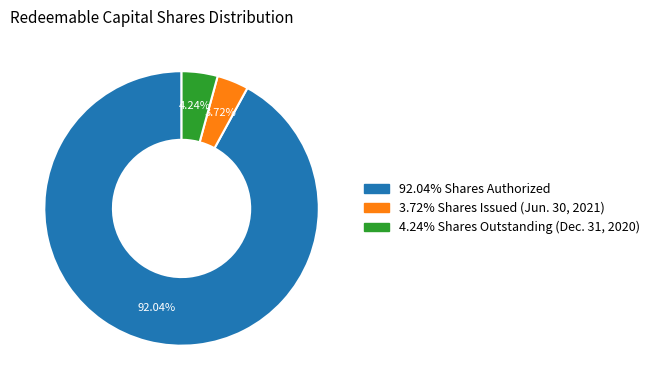

Is there any slice that represents more than half of the pie?

Yes